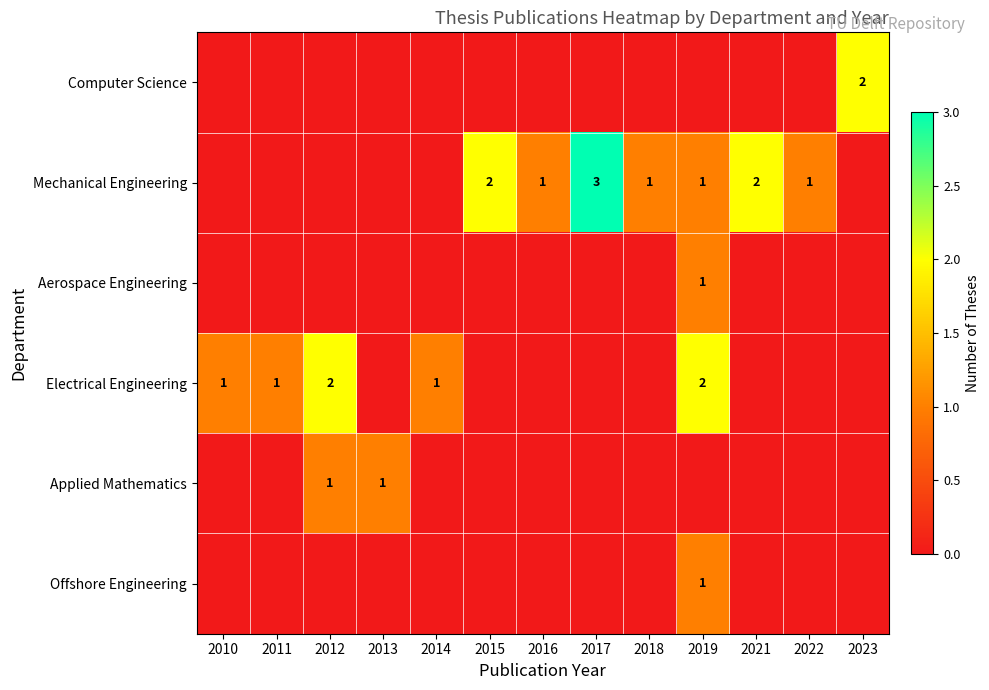

Is it true that Electrical Engineering equals 2 at 2012?

True